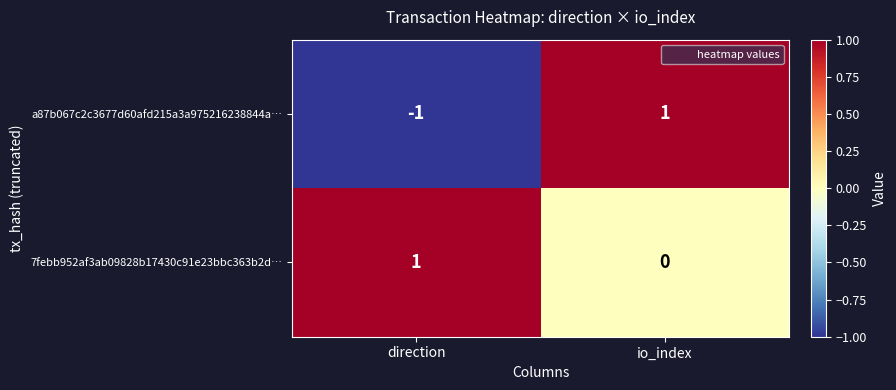

Which series has the widest spread of values?

a87b067c2c3677d60afd215a3a975216238844a…